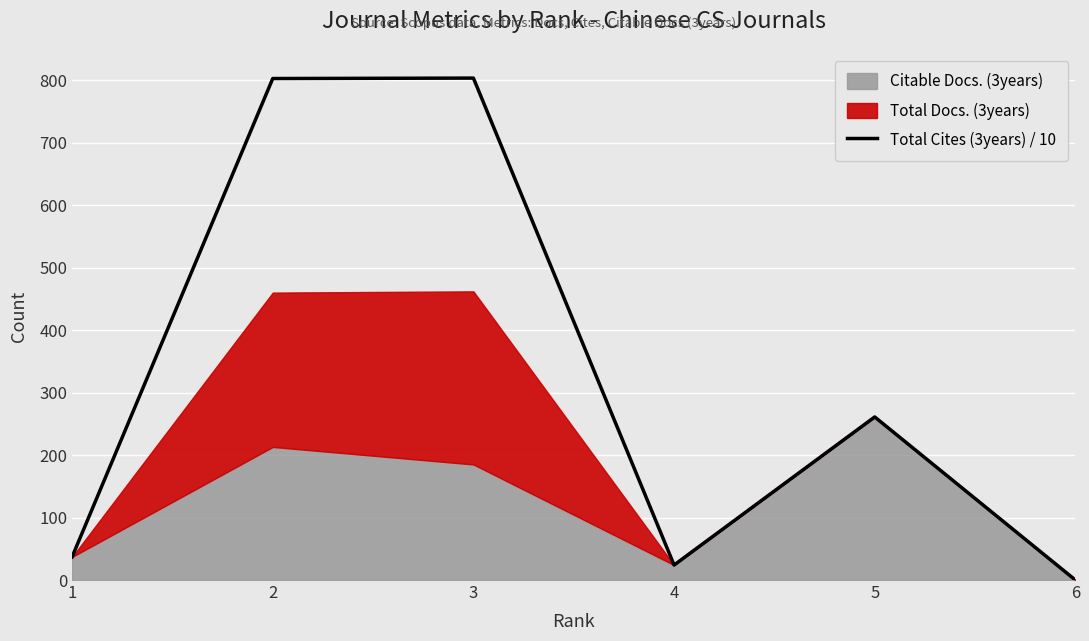

The value of Total Cites (3years) / 10 at 3 is 1050.2. True or false?

False